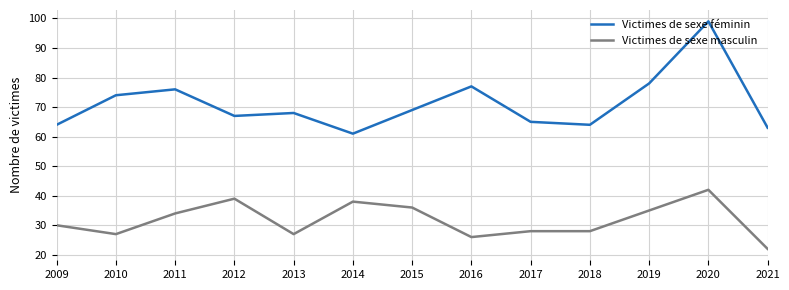

In Victimes de sexe féminin, how many points are higher than both neighbors (excluding endpoints)?

4